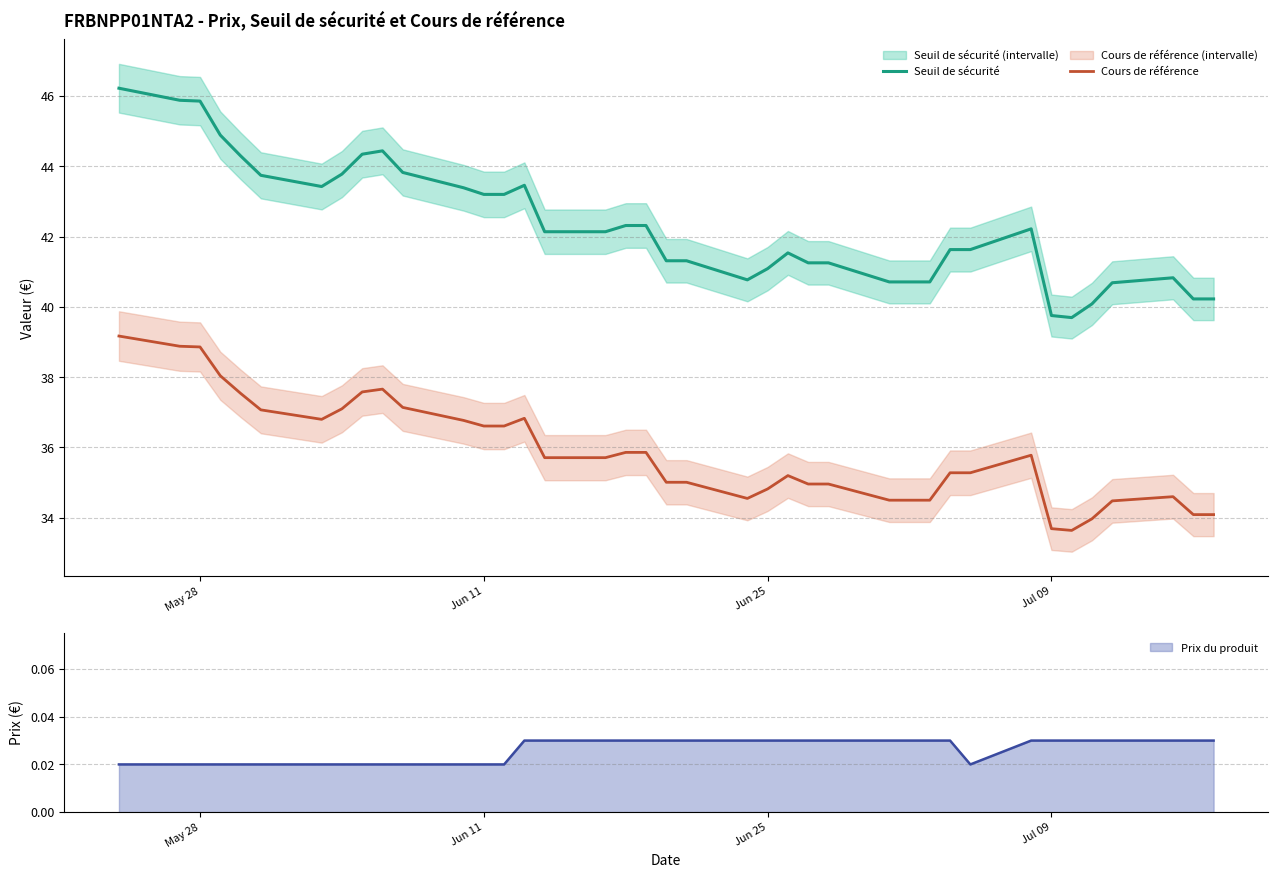

What is the lowest value of the Seuil de sécurité series?

39.7